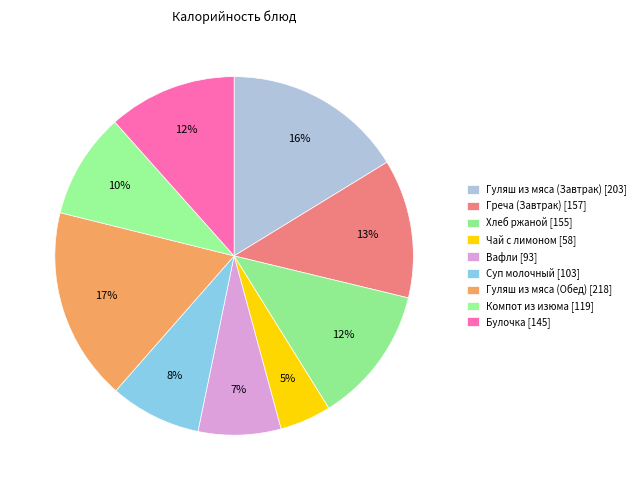

Count the number of slices in the pie.

9